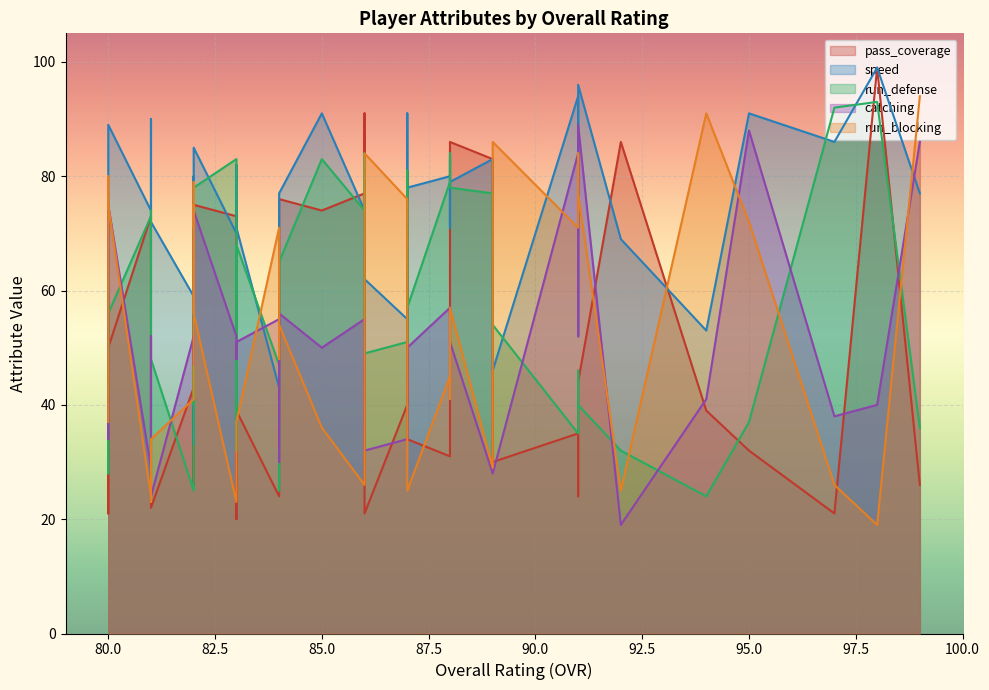

Reading right to left, list all the values displayed in this chart.

pass_coverage: 39=44	38=50	37=21	36=68	35=73	34=22	33=55	32=48	31=43	30=35	29=26	28=75	27=39	26=20	25=73	24=46	23=76	22=24	21=74	20=21	19=77	18=91	17=81	16=34	15=40	14=86	13=40	12=31	11=57	10=30	9=83	8=44	7=24	6=35	5=86	4=39	3=32	2=21	1=99	0=26
speed: 39=73	38=89	37=49	36=90	35=74	34=72	33=33	32=80	31=59	30=72	29=65	28=85	27=71	26=82	25=70	24=75	23=77	22=43	21=91	20=62	19=74	18=76	17=91	16=78	15=55	14=79	13=71	12=80	11=83	10=46	9=83	8=96	7=52	6=94	5=69	4=53	3=91	2=86	1=99	0=77
run_defense: 39=62	38=56	37=28	36=74	35=73	34=48	33=58	32=57	31=25	30=48	29=40	28=78	27=68	26=32	25=83	24=25	23=65	22=47	21=83	20=49	19=74	18=84	17=81	16=57	15=51	14=78	13=82	12=79	11=84	10=54	9=77	8=40	7=46	6=35	5=32	4=24	3=37	2=92	1=93	0=36
catching: 39=41	38=75	37=34	36=52	35=29	34=24	33=57	32=73	31=52	30=47	29=75	28=74	27=51	26=48	25=52	24=30	23=56	22=55	21=50	20=32	19=55	18=37	17=39	16=50	15=34	14=51	13=56	12=57	11=57	10=28	9=28	8=89	7=52	6=84	5=19	4=41	3=88	2=38	1=40	0=86
run_blocking: 39=37	38=75	37=80	36=23	35=24	34=34	33=79	32=71	31=41	30=58	29=75	28=56	27=37	26=27	25=23	24=48	23=54	22=71	21=36	20=84	19=26	18=31	17=28	16=25	15=76	14=57	13=41	12=45	11=44	10=86	9=29	8=77	7=84	6=71	5=25	4=91	3=72	2=26	1=19	0=94